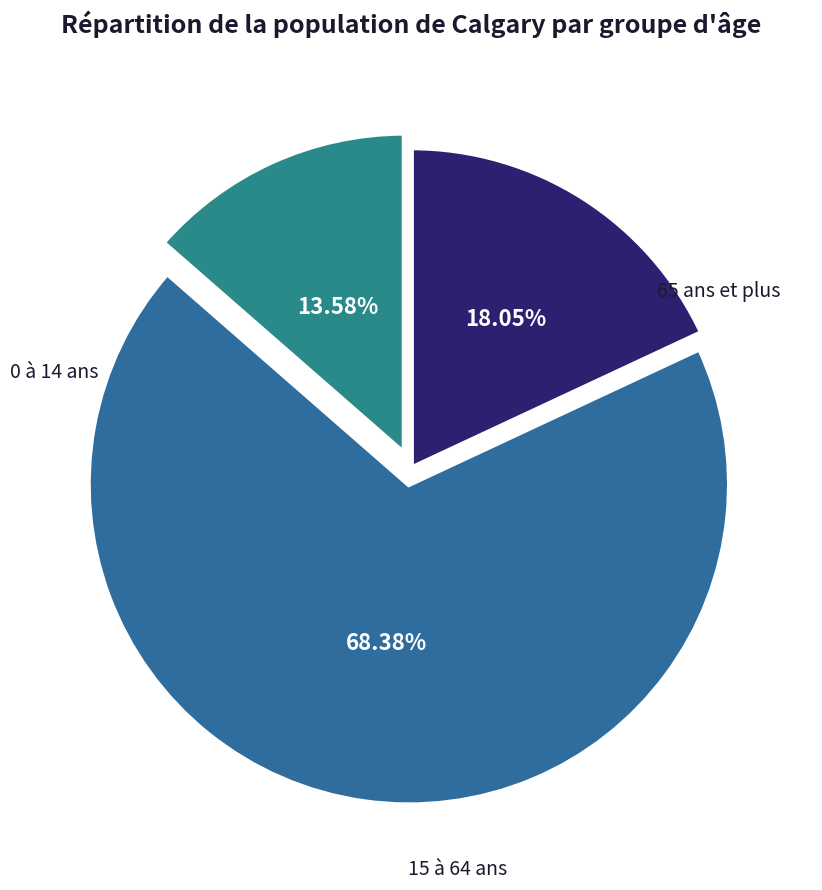

How many segments does this pie chart have?

3